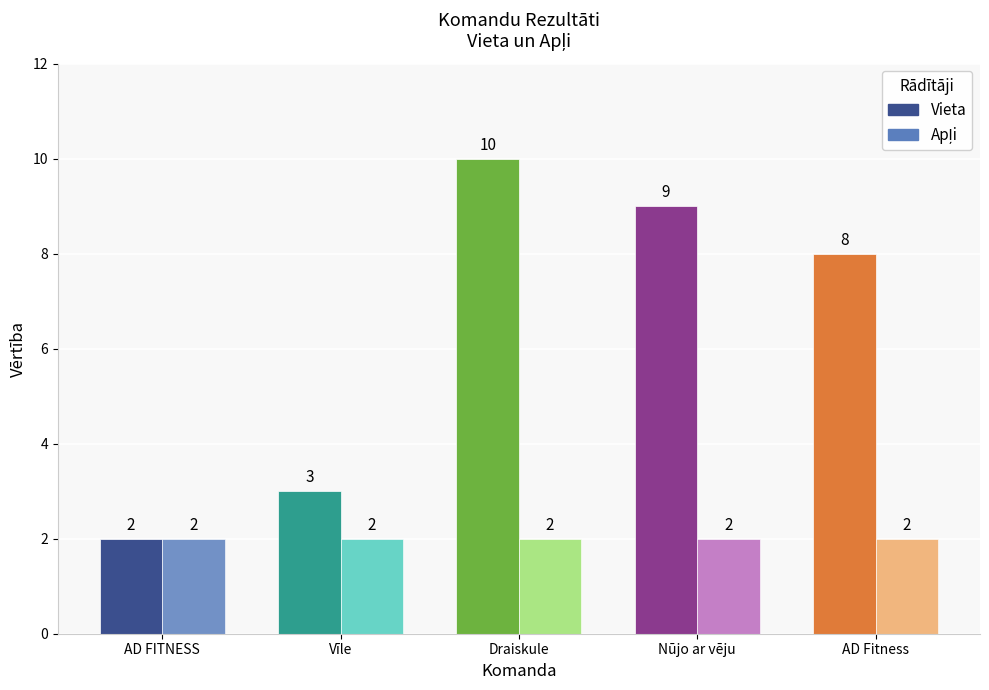

Is it true that Vieta equals 2 at AD FITNESS?

True